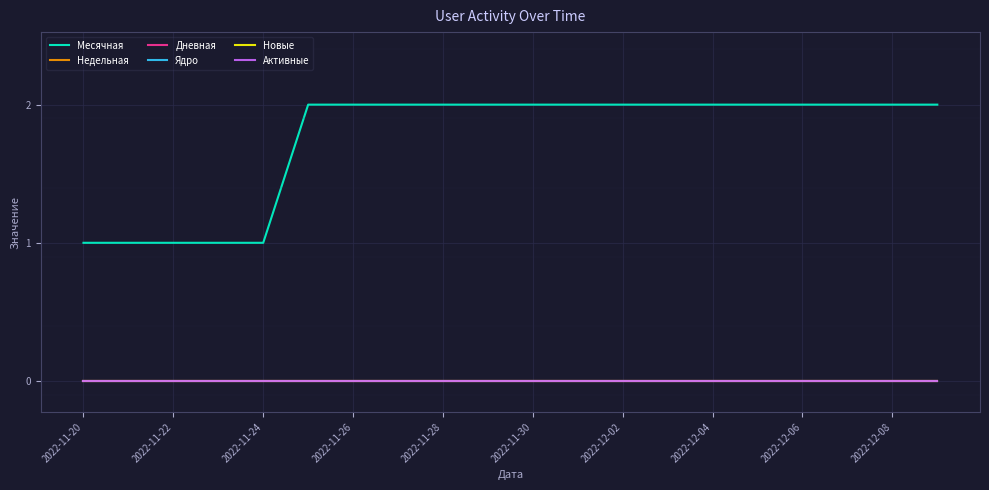

Does the chart have visible grid lines?

Yes